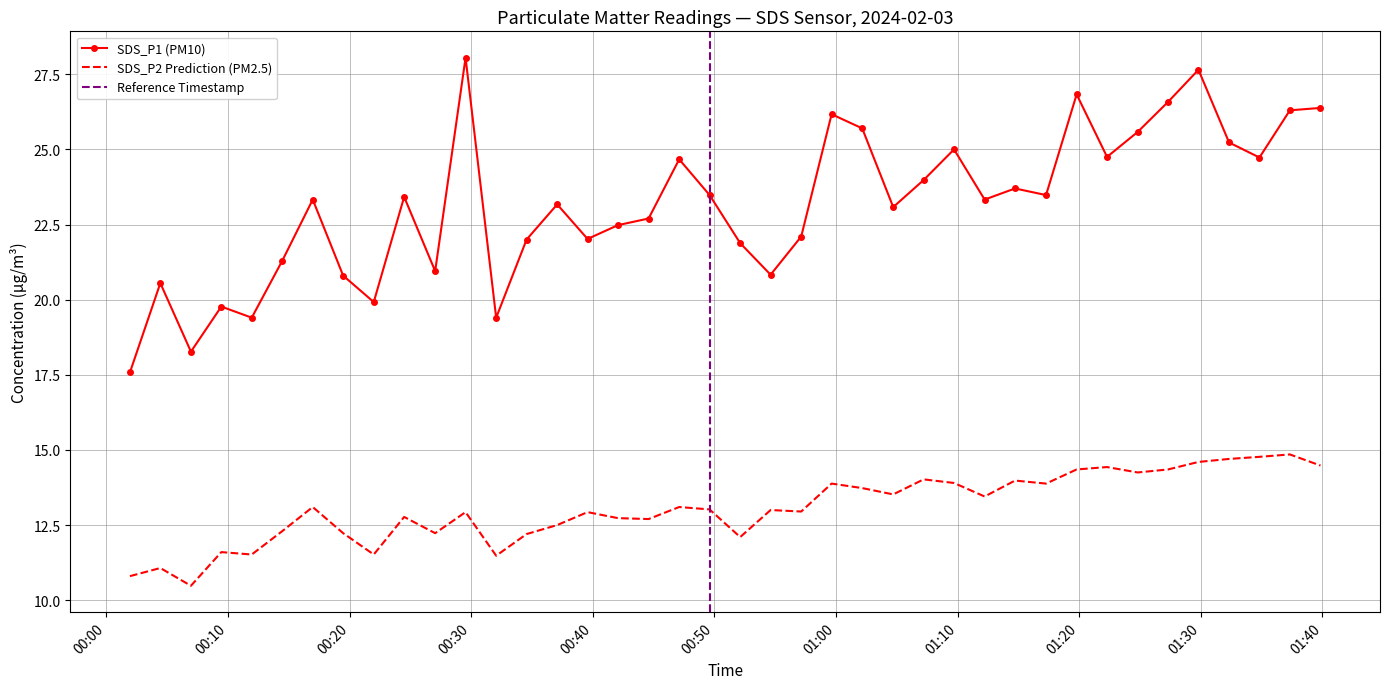

True or false: SDS_P1 (PM10) and SDS_P2 Prediction (PM2.5) cross at least once.

False